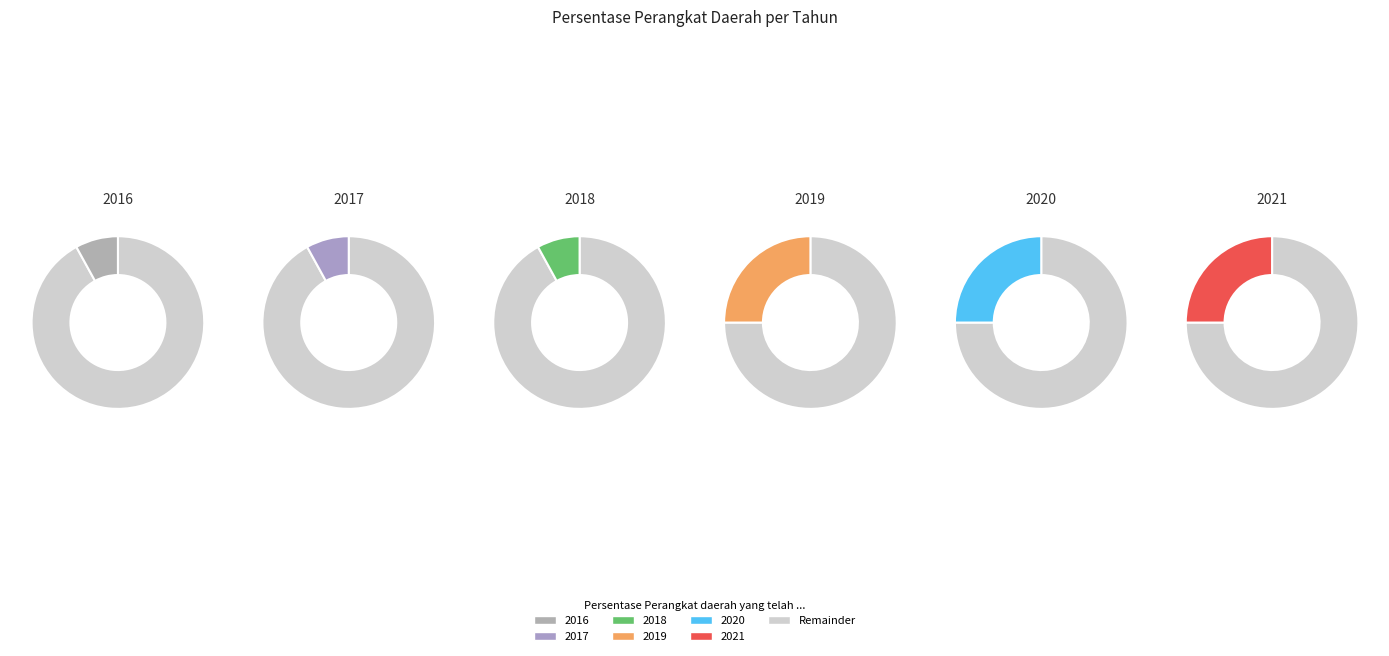

True or false: 2018 accounts for 8% of the total.

True